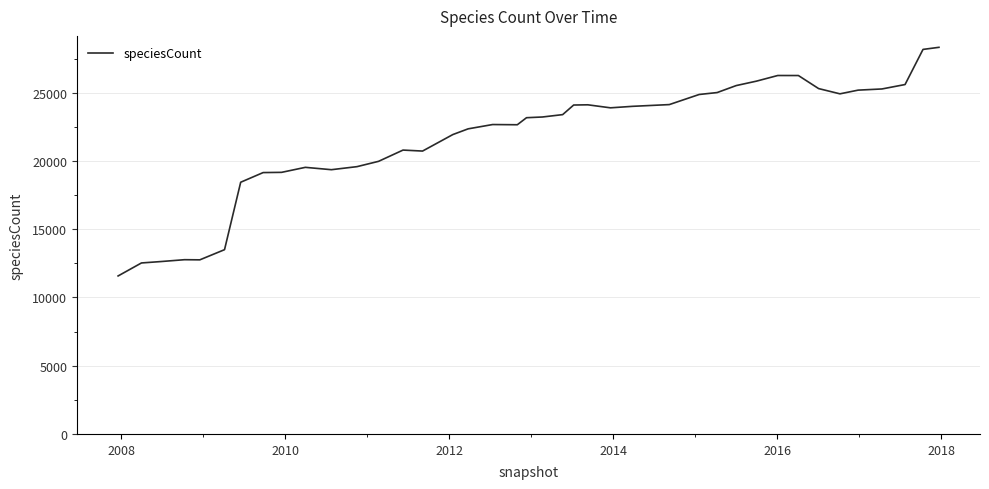

Is this an area chart (filled region under the line)?

No